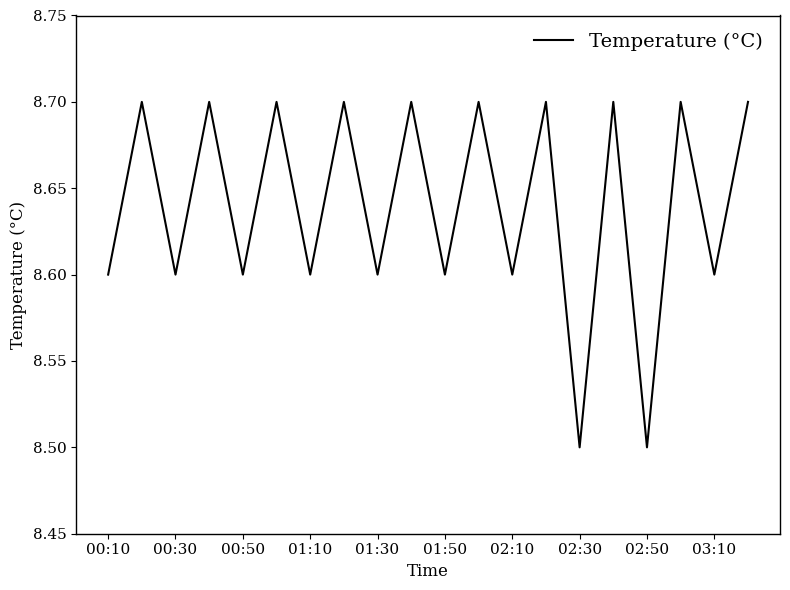

What is the smallest value displayed?

8.5